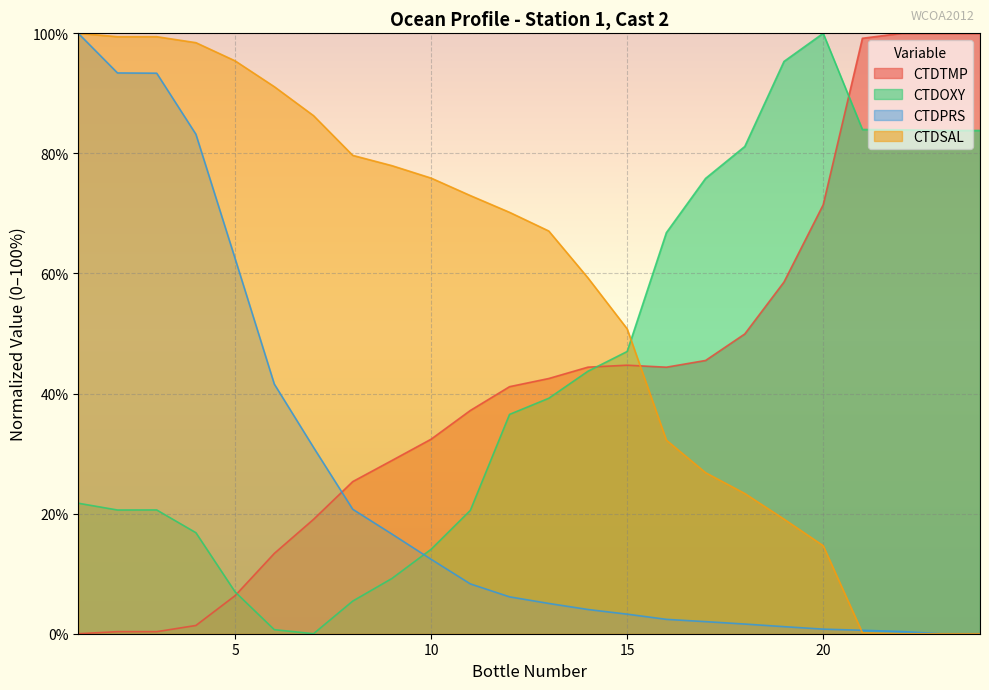

Does the chart display data point markers on the line(s)?

No